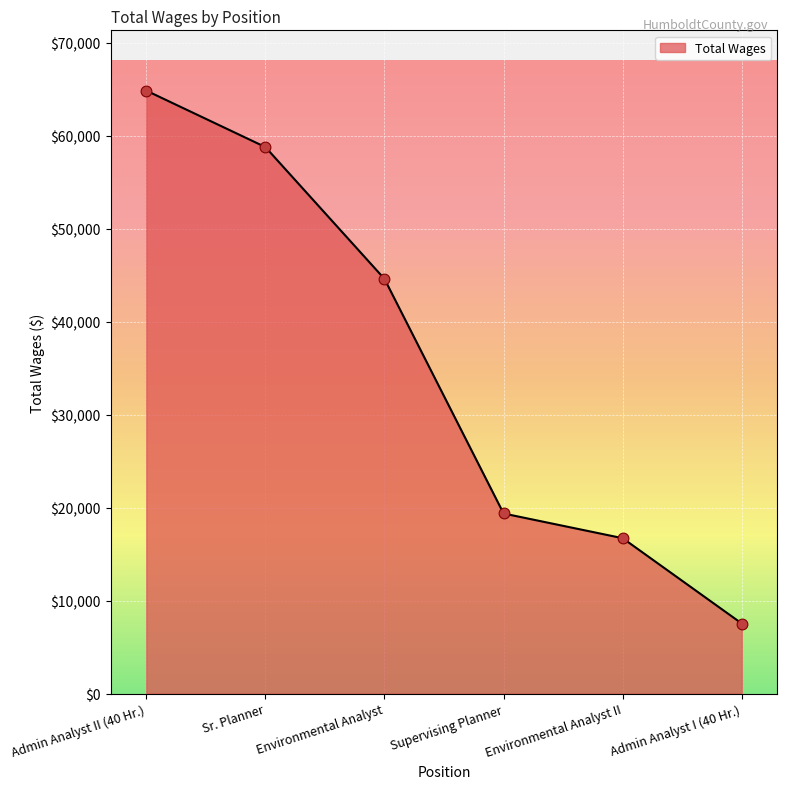

Approximately how many times larger is the value at Environmental Analyst II compared to Sr. Planner?

0.3